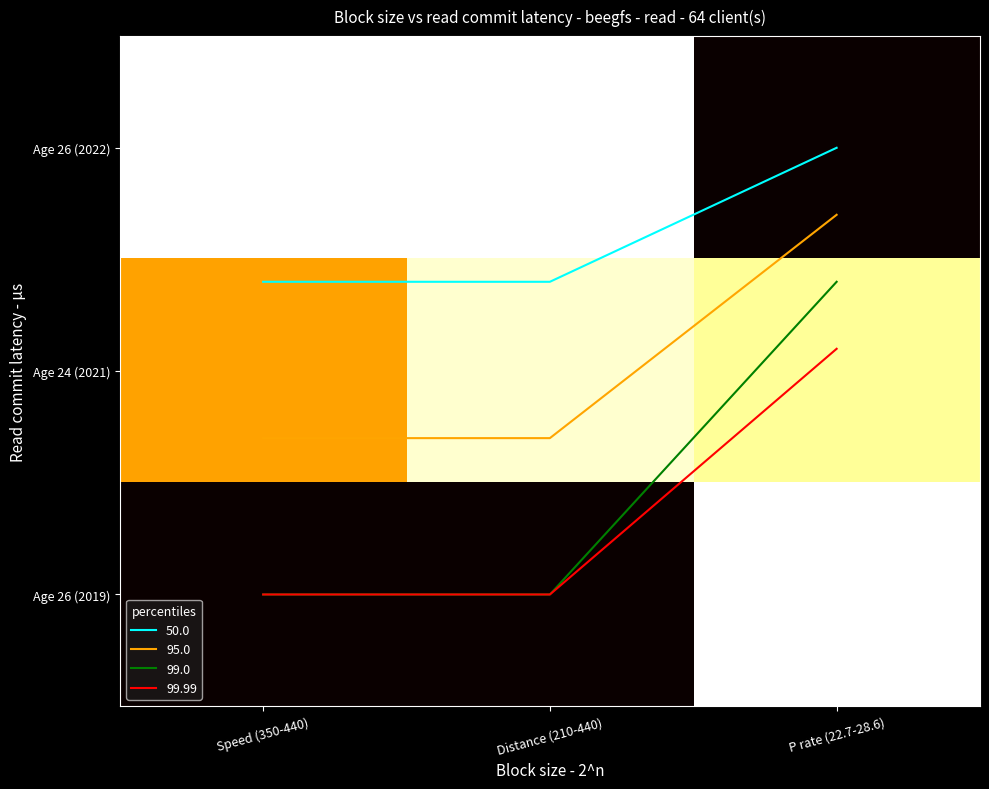

What is the spread (max minus min) of values at P rate (22.7-28.6)?

1.0